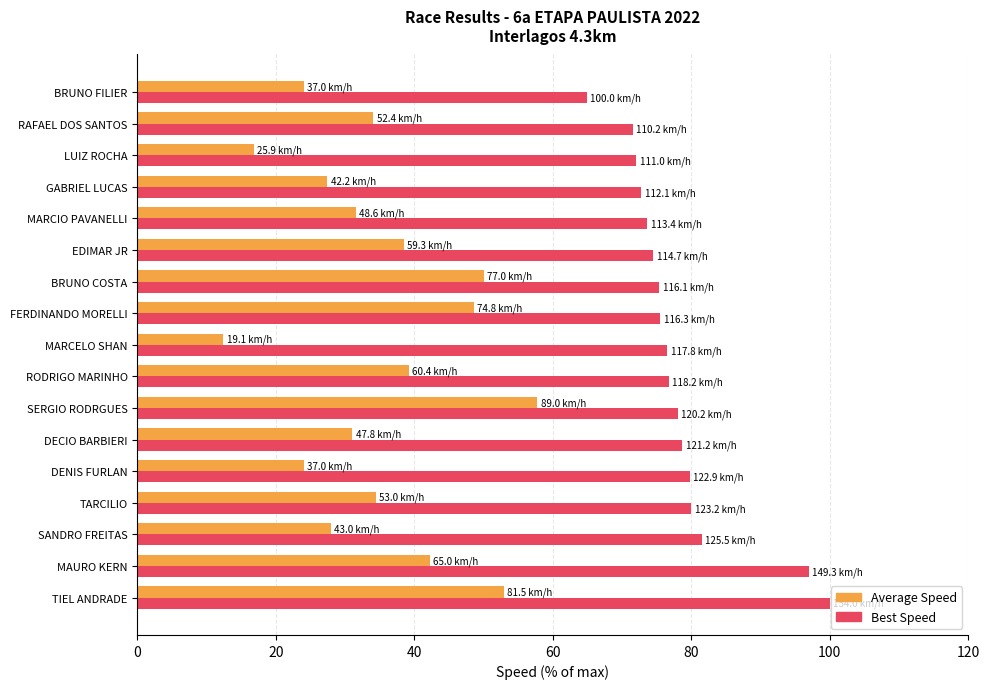

What is the maximum value shown in the chart?

100.0